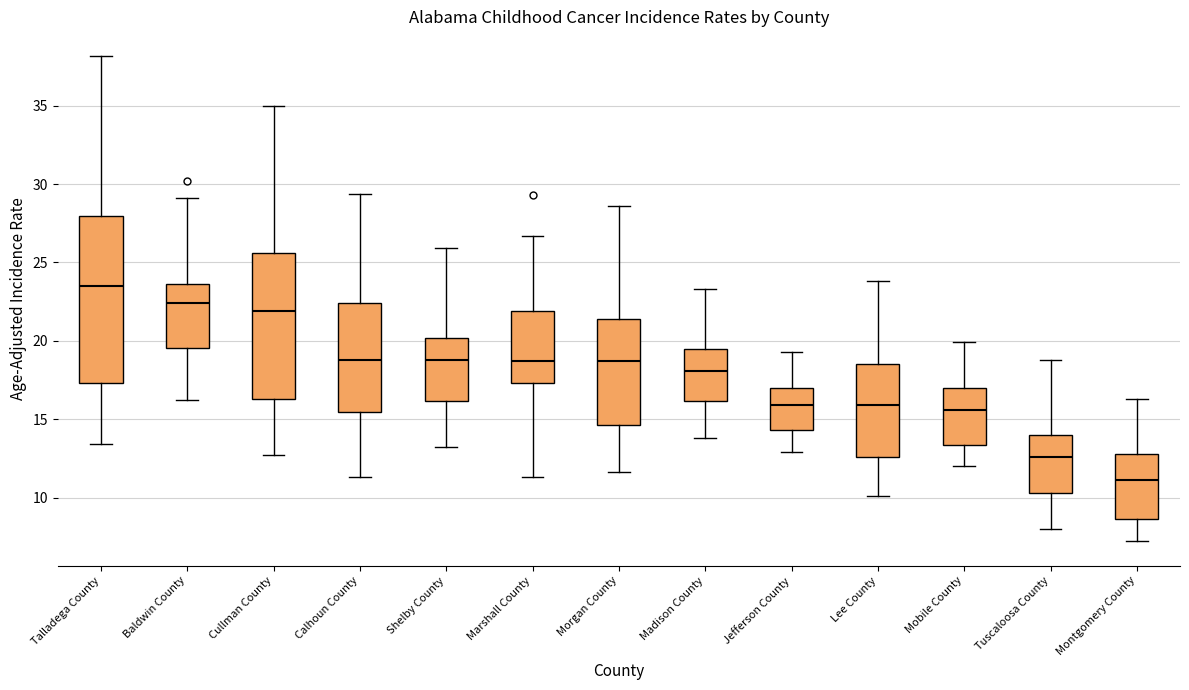

Which box's median line is the highest?

Talladega County